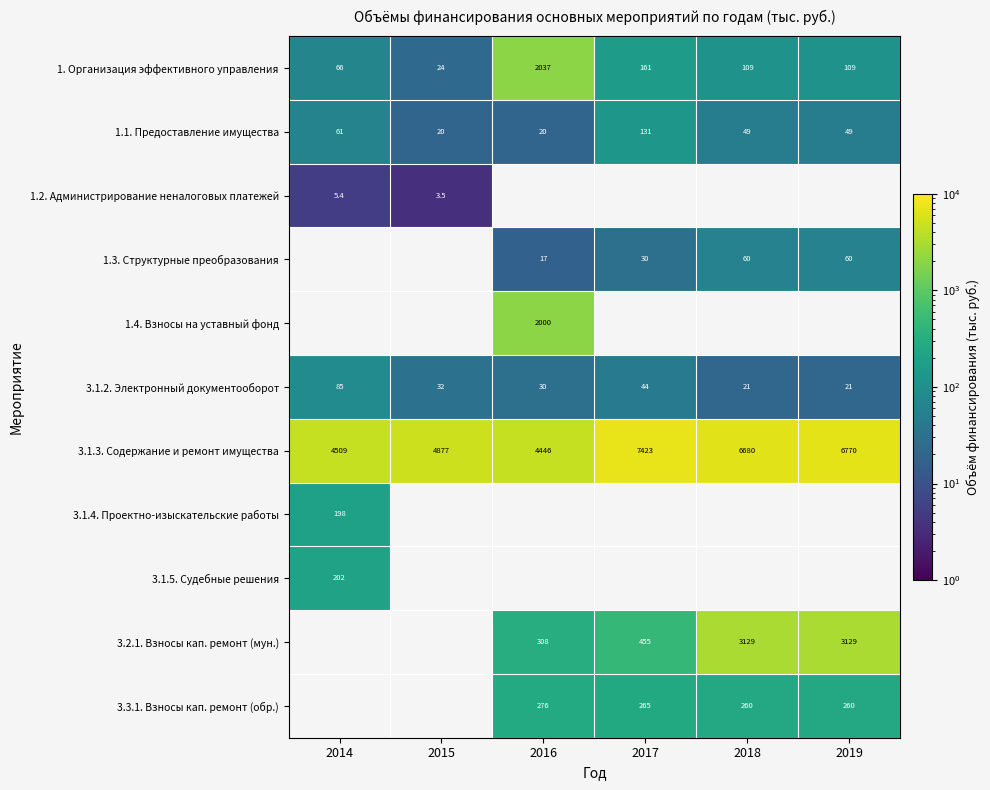

Is it true that 3.1.3. Содержание и ремонт имущества equals 4446.0 at 2016?

True